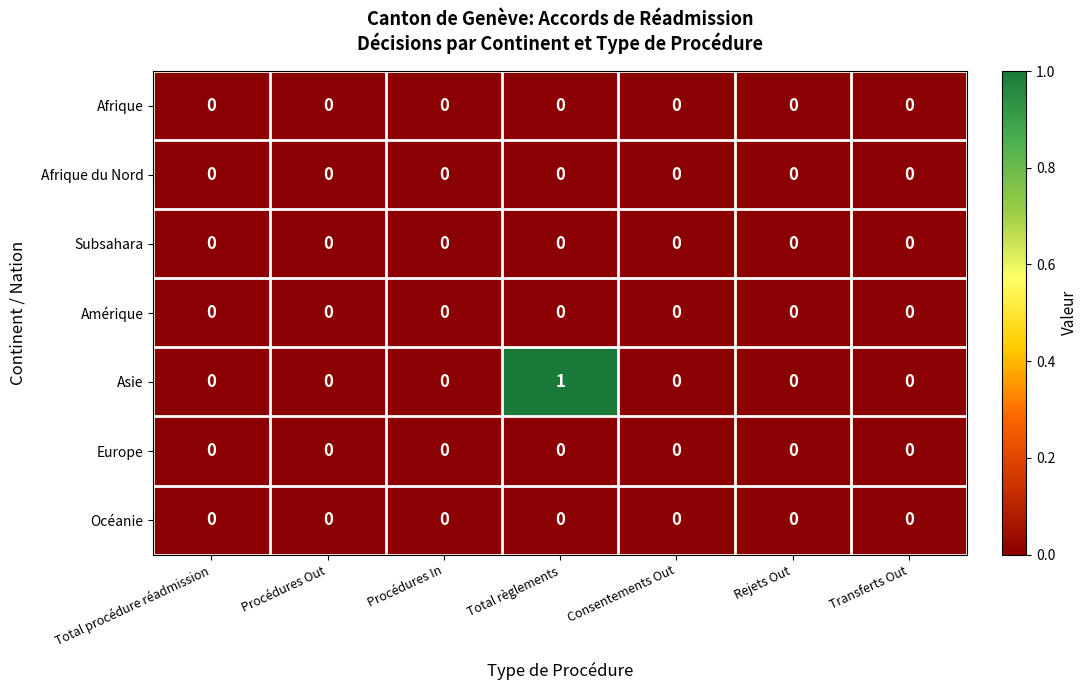

Which series has the widest spread of values?

Asie